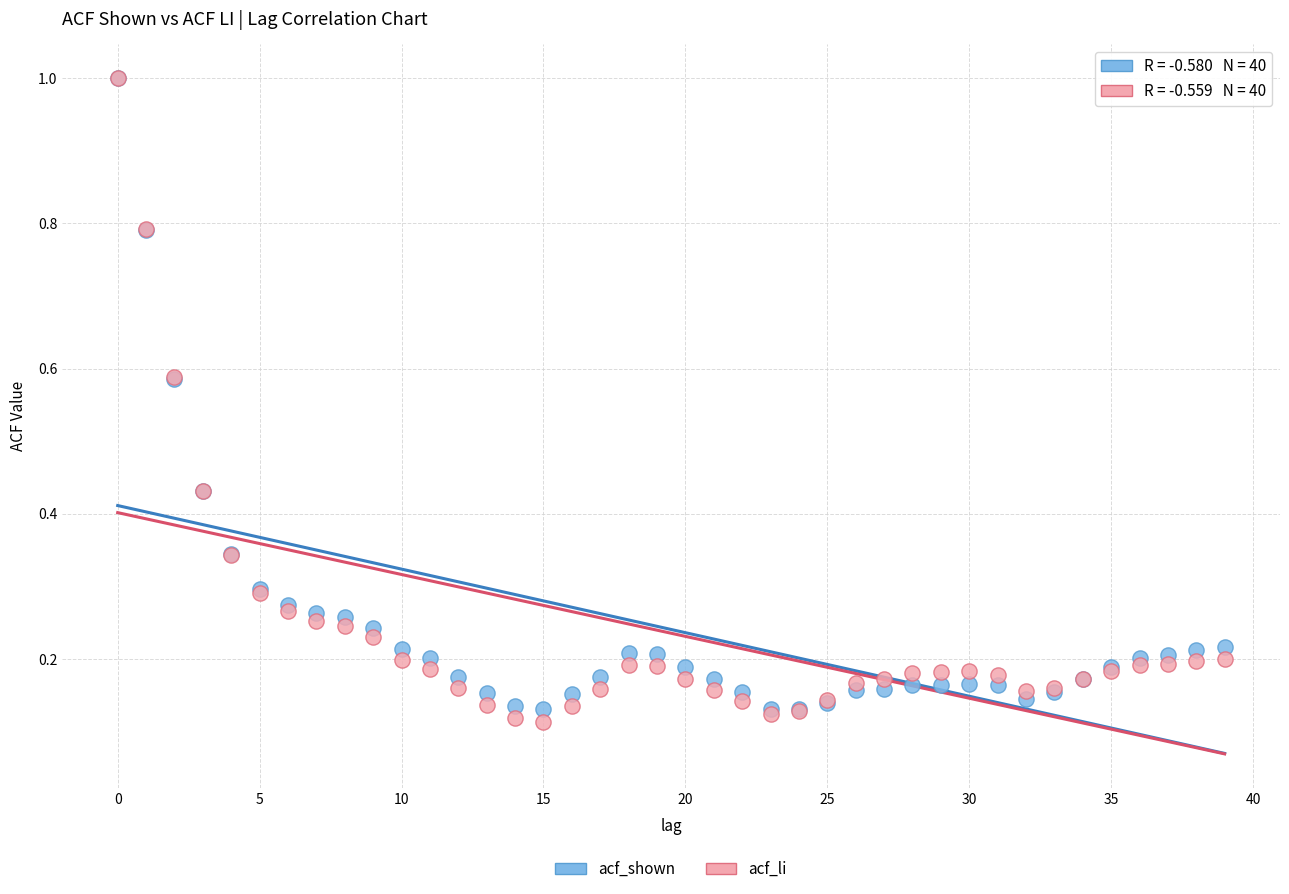

What are all the series names shown in the legend?

acf_shown, acf_li